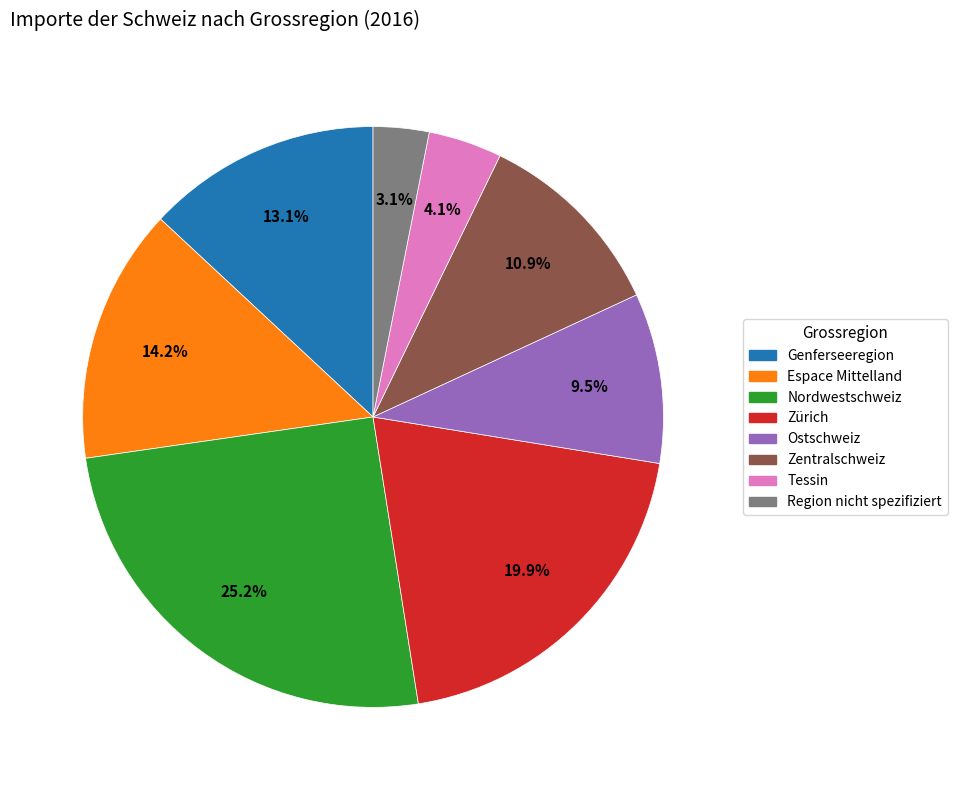

What portion of the pie excludes Tessin?

95.9%